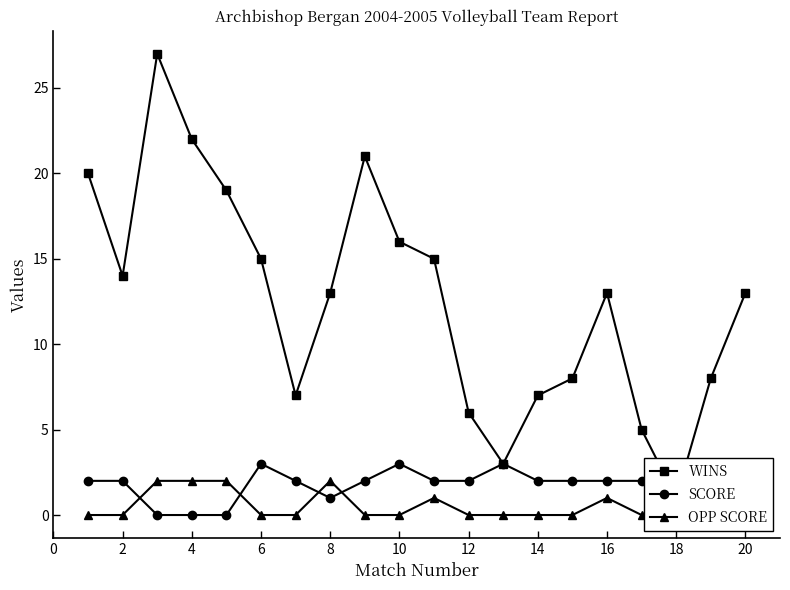

What is the sum of all OPP SCORE values?

11